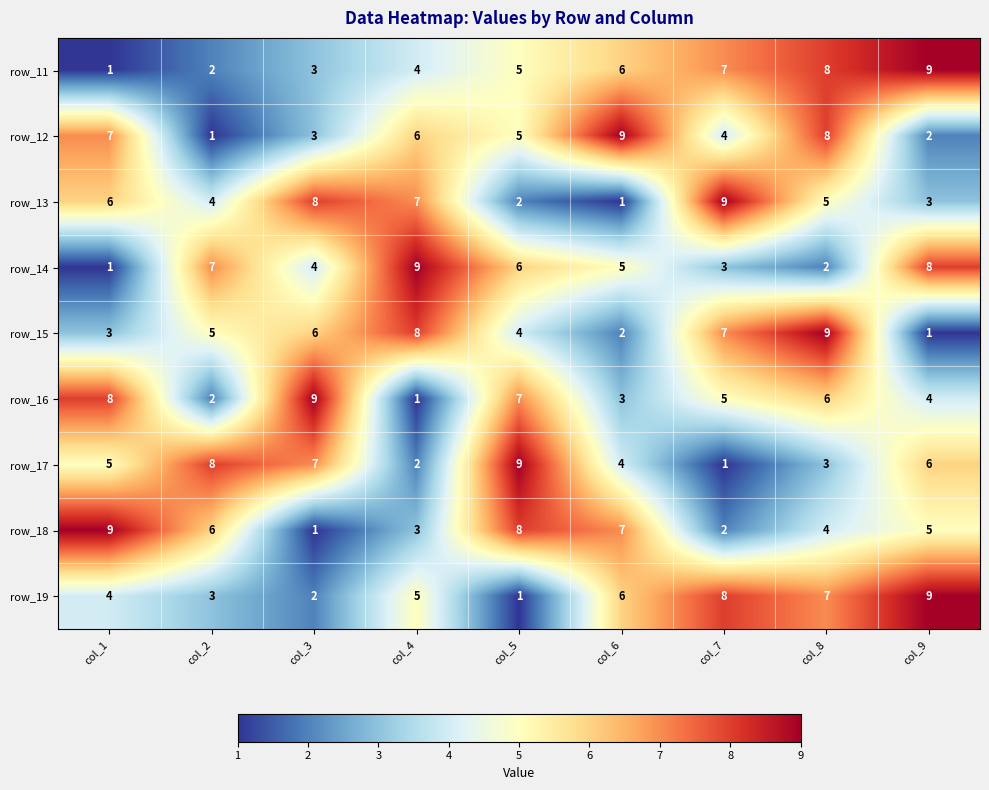

At which label does row_16 reach its minimum?

col_4